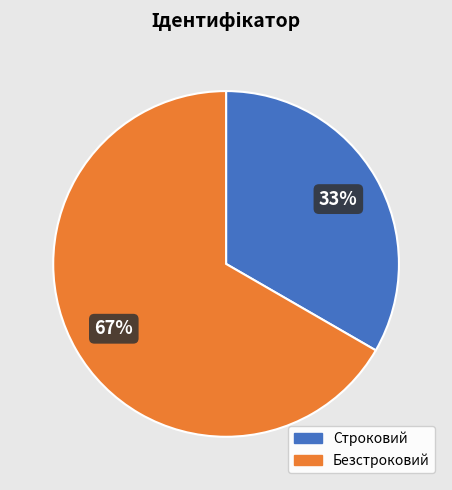

How many slices are in this pie chart?

2